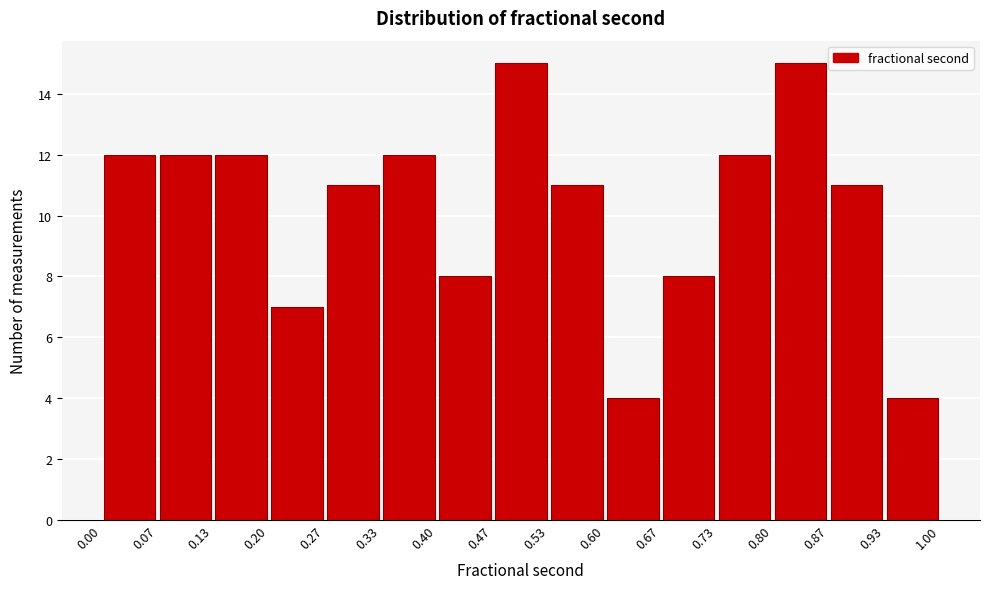

What is the height of the bar covering 0.47 to 0.53 on the x-axis? The values are not printed on the chart, so give them approximately, as read against the axis.

15